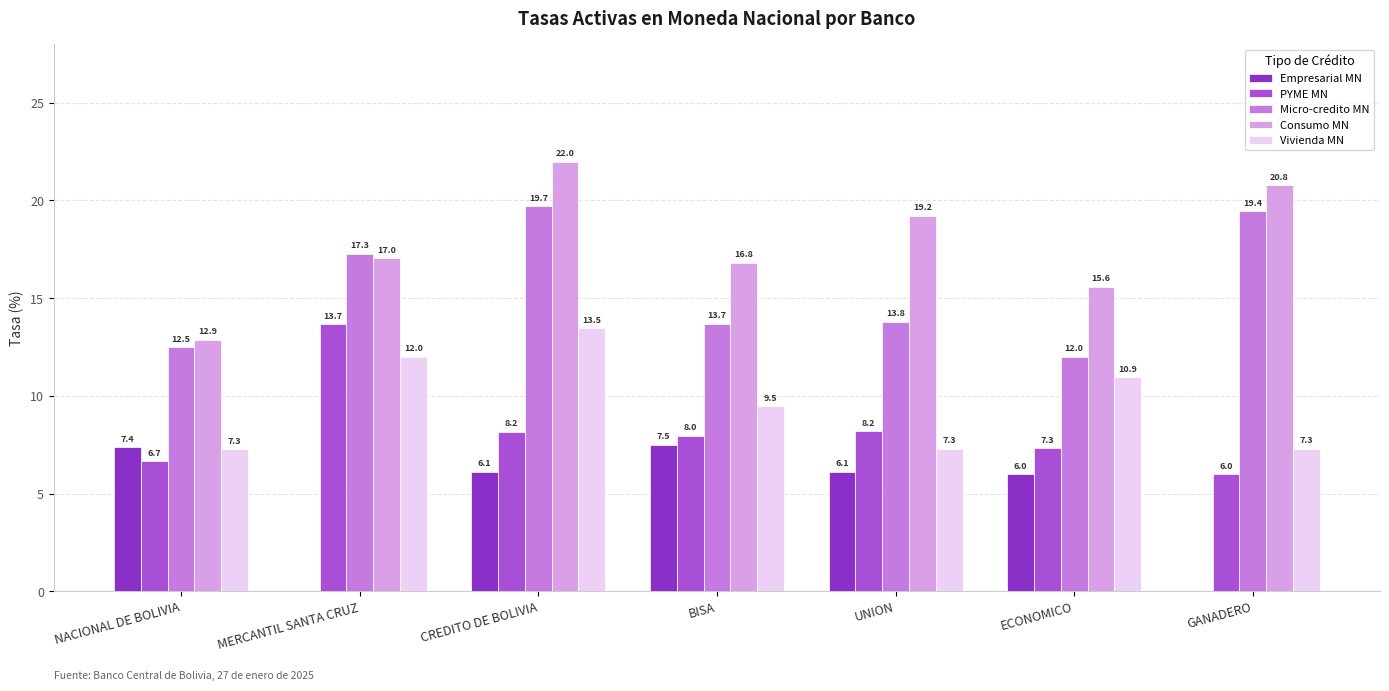

How many groups of bars are there?

7